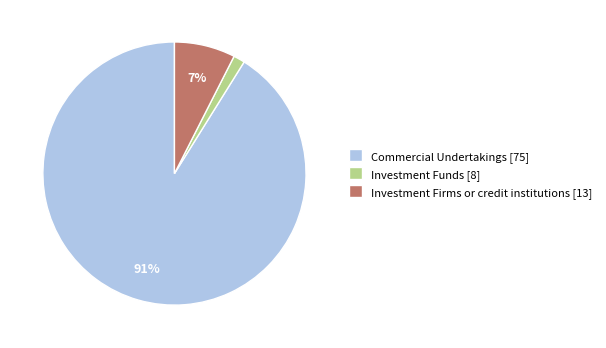

To the nearest percent, what is the average slice percentage?

33%